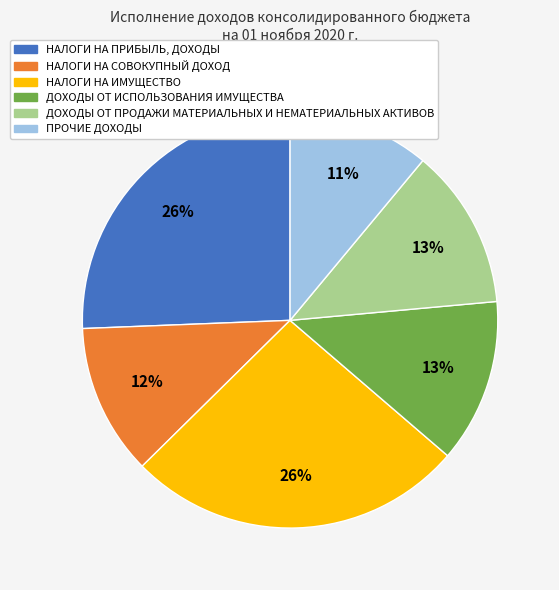

Is the sum of НАЛОГИ НА СОВОКУПНЫЙ ДОХОД and ПРОЧИЕ ДОХОДЫ greater than half?

No